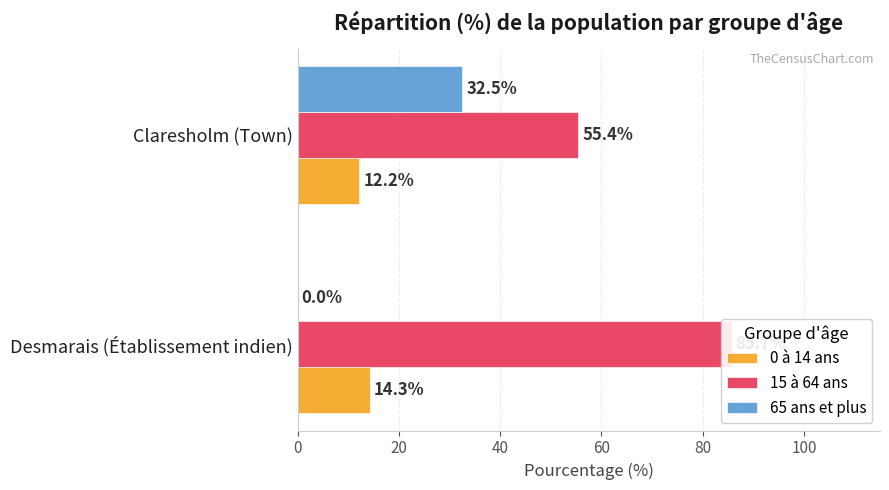

How many data points in 65 ans et plus are less than 32?

1